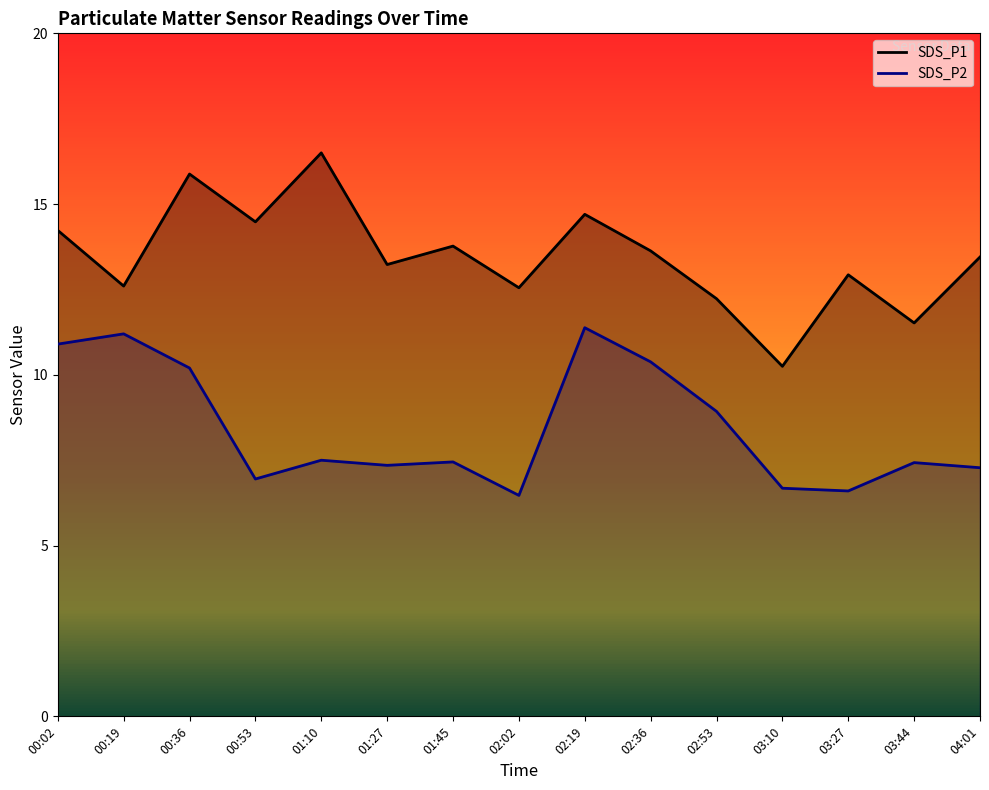

What is the highest value of the SDS_P1 series?

16.5